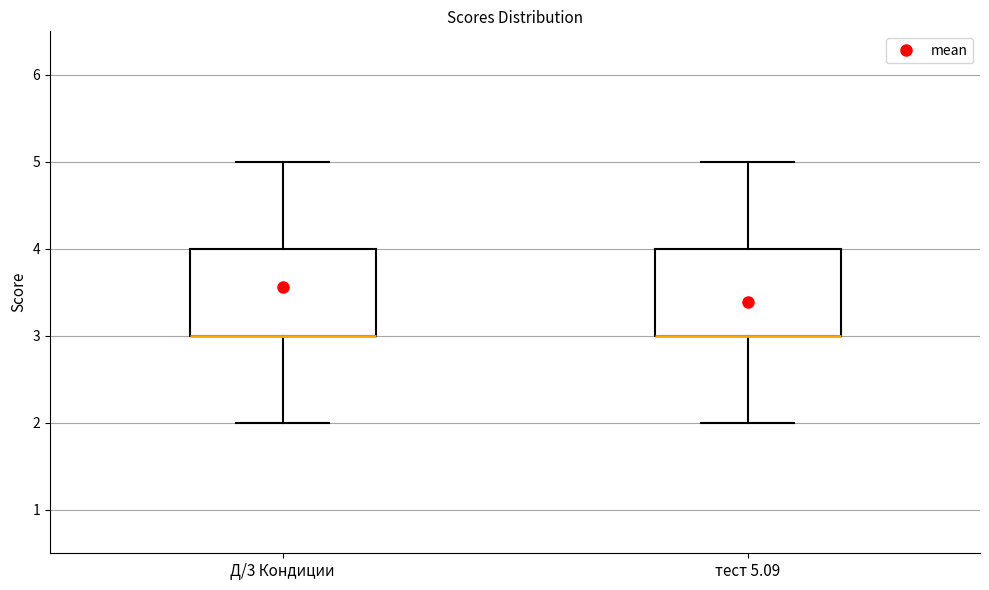

Reading left to right, transcribe this box plot: for each box, give where its median line is, the range the box spans, and where its two whiskers end, as read against the y-axis. The values are not printed on the chart, so give them approximately, as read against the axis.

Д/3 Кондиции: median 3 (drawn on the box's lower edge), box 3 to 4, whiskers 2 to 5
тест 5.09: median 3 (drawn on the box's lower edge), box 3 to 4, whiskers 2 to 5